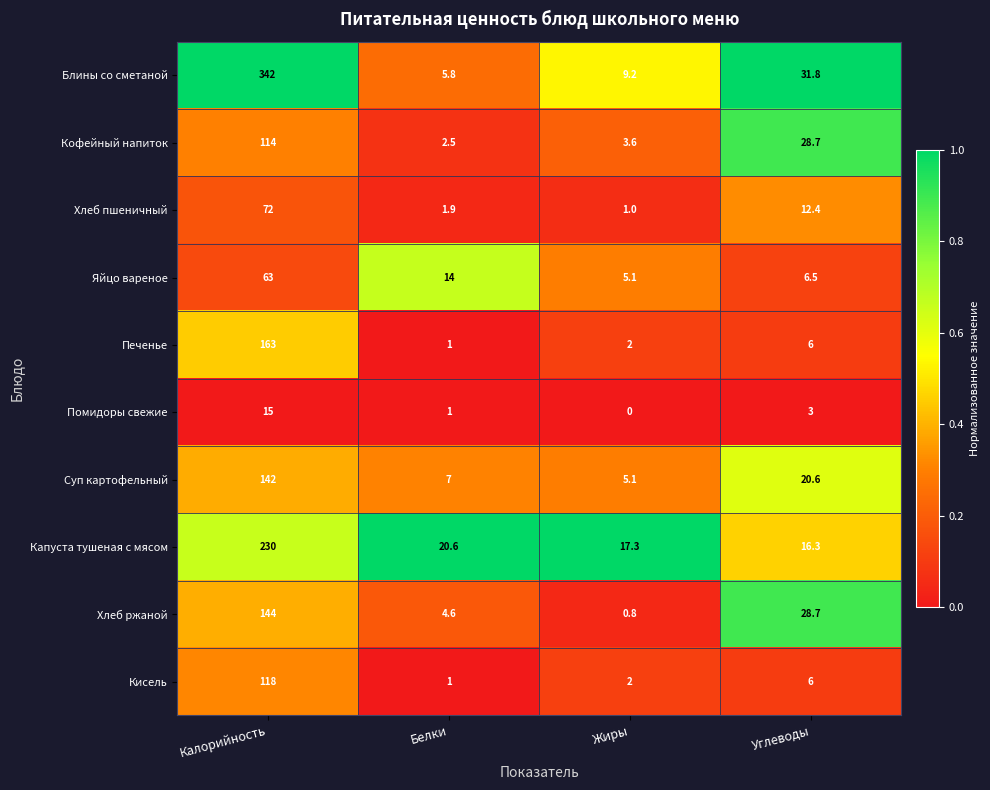

How many categories are shown in the chart?

4